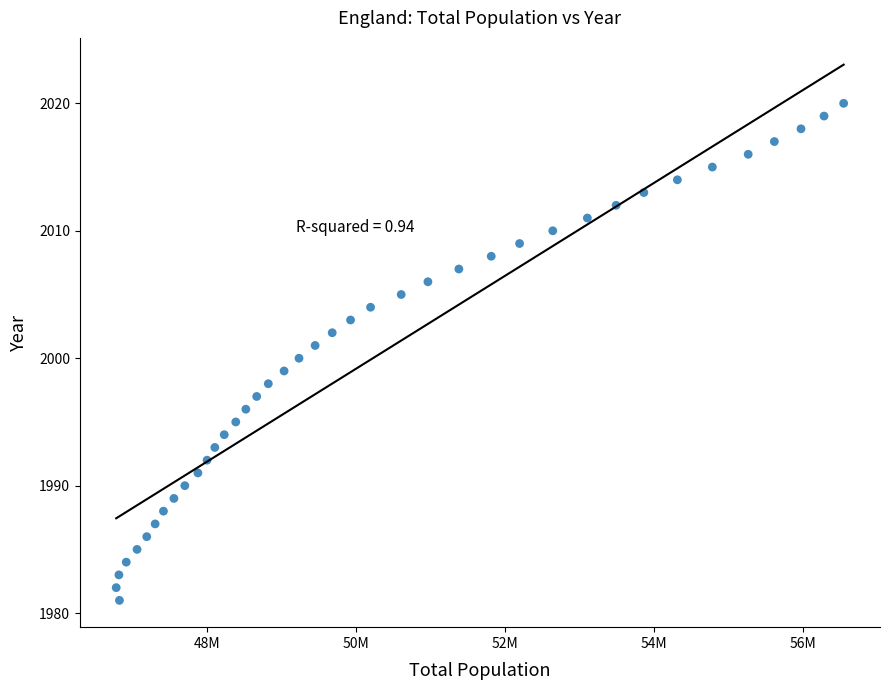

What is the range of X values (max minus min)?

9772800